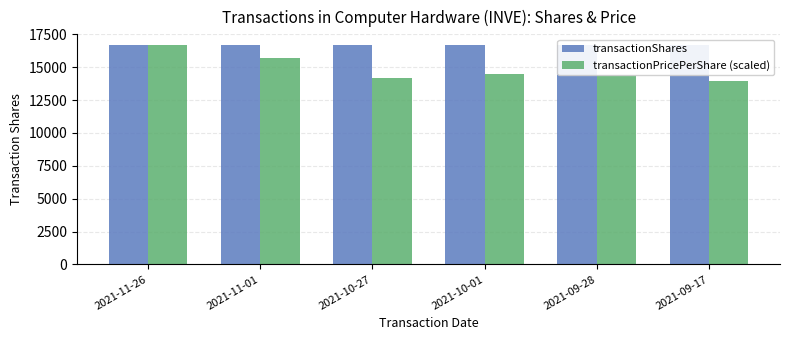

Between 2021-09-28 and 2021-11-26, which is larger?

2021-09-28